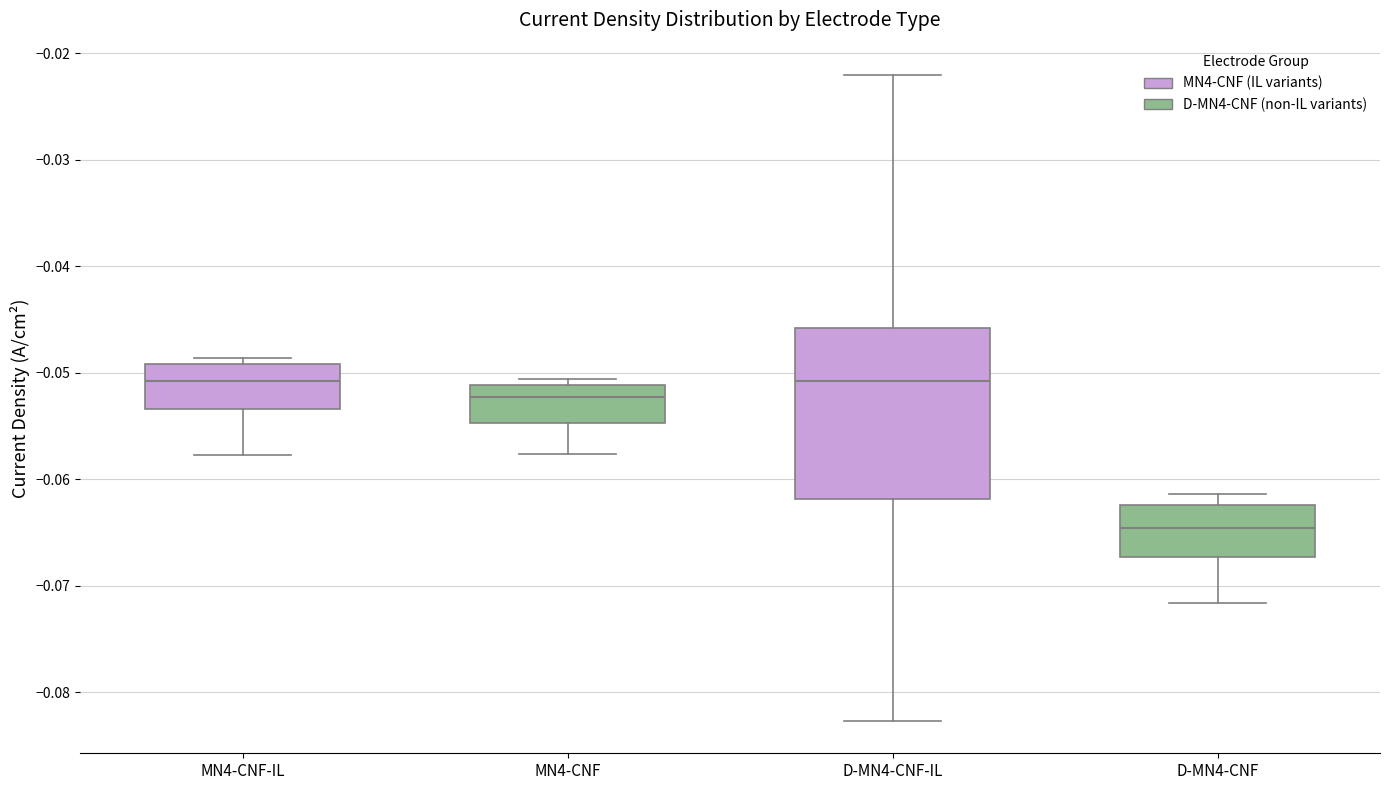

Reading left to right, transcribe this box plot: for each box, give where its median line is, the range the box spans, and where its two whiskers end, as read against the y-axis. The values are not printed on the chart, so give them approximately, as read against the axis.

MN4-CNF-IL: median -0.051, box -0.053 to -0.049, whiskers -0.058 to -0.049 (just above the box's upper edge)
MN4-CNF: median -0.052, box -0.055 to -0.051, whiskers -0.058 to -0.051 (just above the box's upper edge)
D-MN4-CNF-IL: median -0.051, box -0.062 to -0.046, whiskers -0.083 to -0.022
D-MN4-CNF: median -0.065, box -0.067 to -0.062, whiskers -0.072 to -0.061